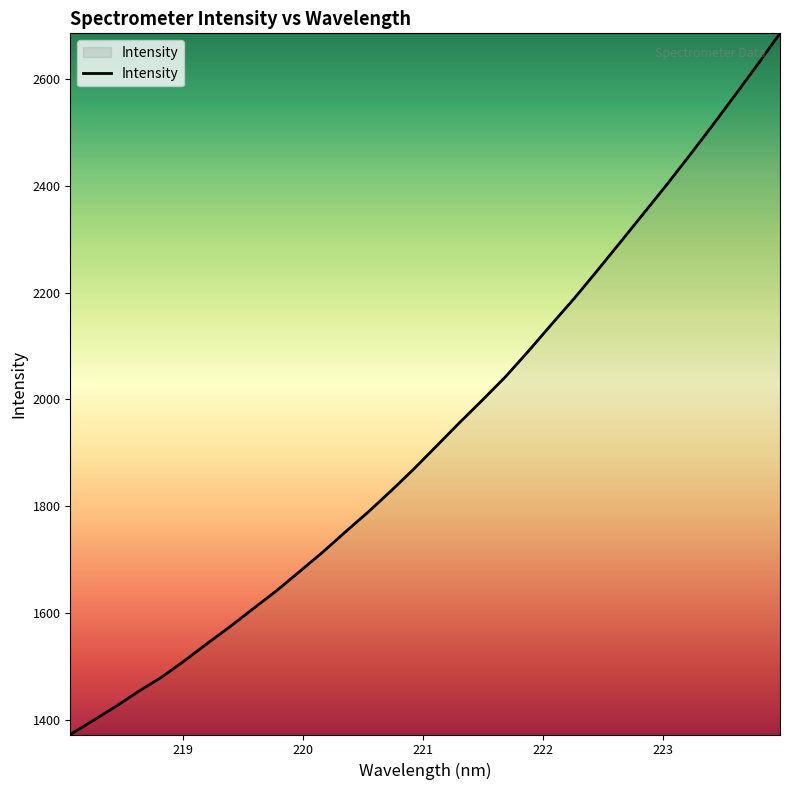

How many lines are shown in the chart?

1